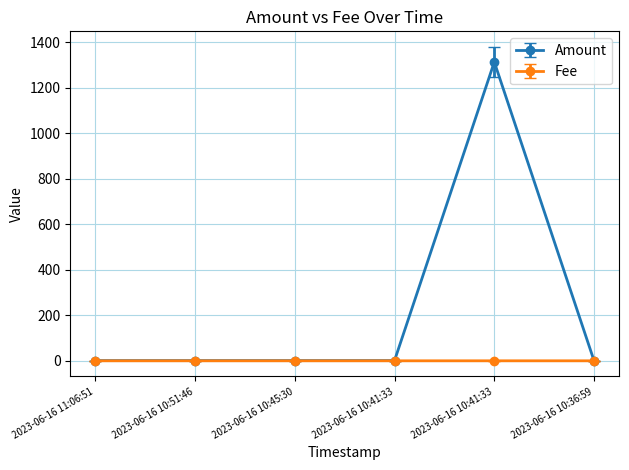

How many lines are shown in the chart?

2